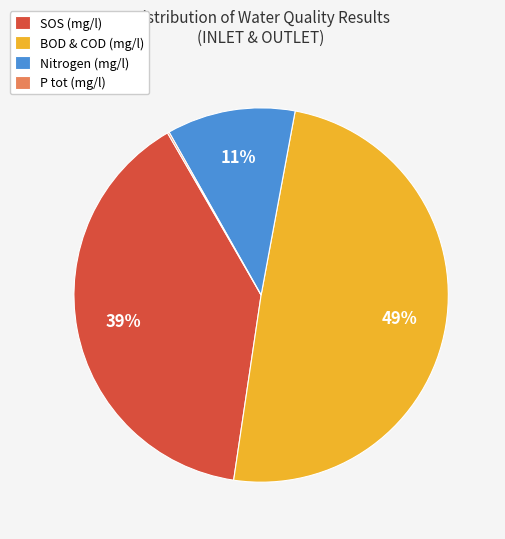

Which has a higher value, BOD & COD (mg/l) or SOS (mg/l)?

BOD & COD (mg/l)